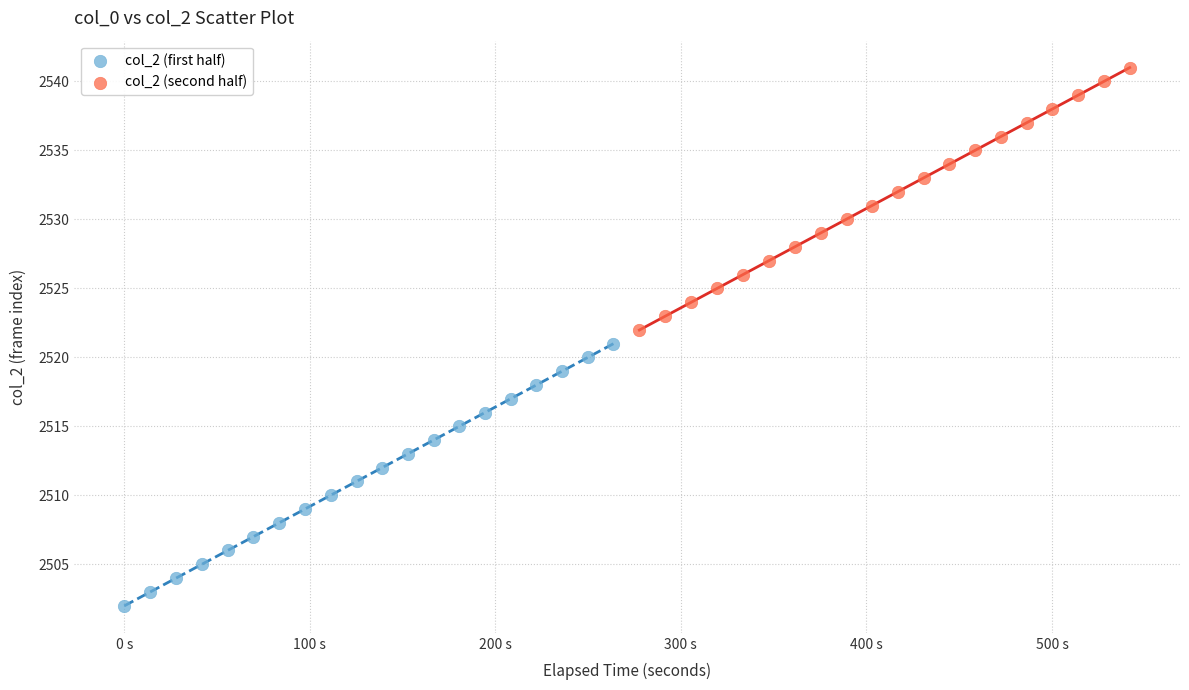

Which series contains the lowest Y value?

col_2 (first half)